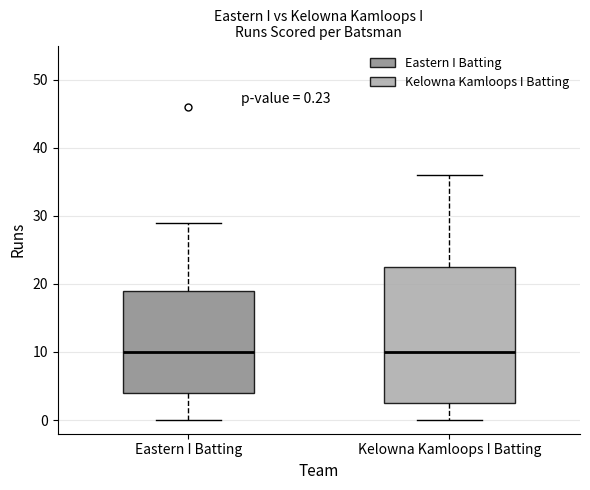

Comparing the boxes themselves (not the whiskers), which one is the tallest?

Kelowna Kamloops I Batting